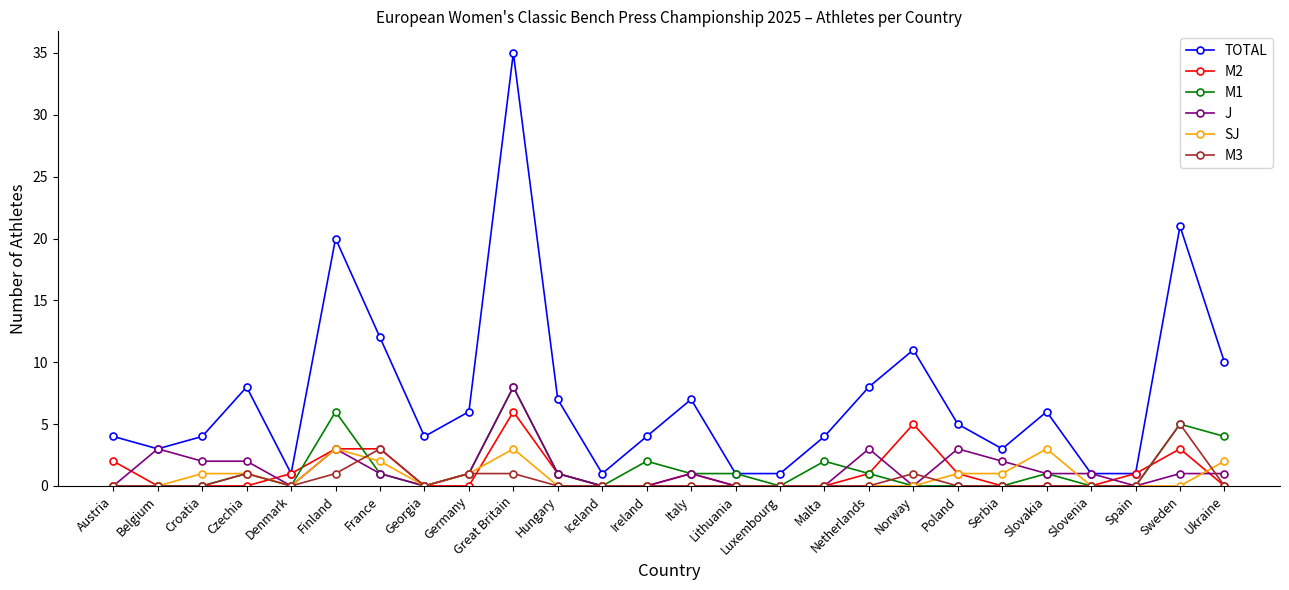

How many distinct data groups are displayed?

6